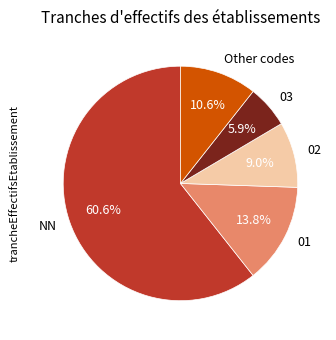

What percentage is NOT represented by 03?

94.1%